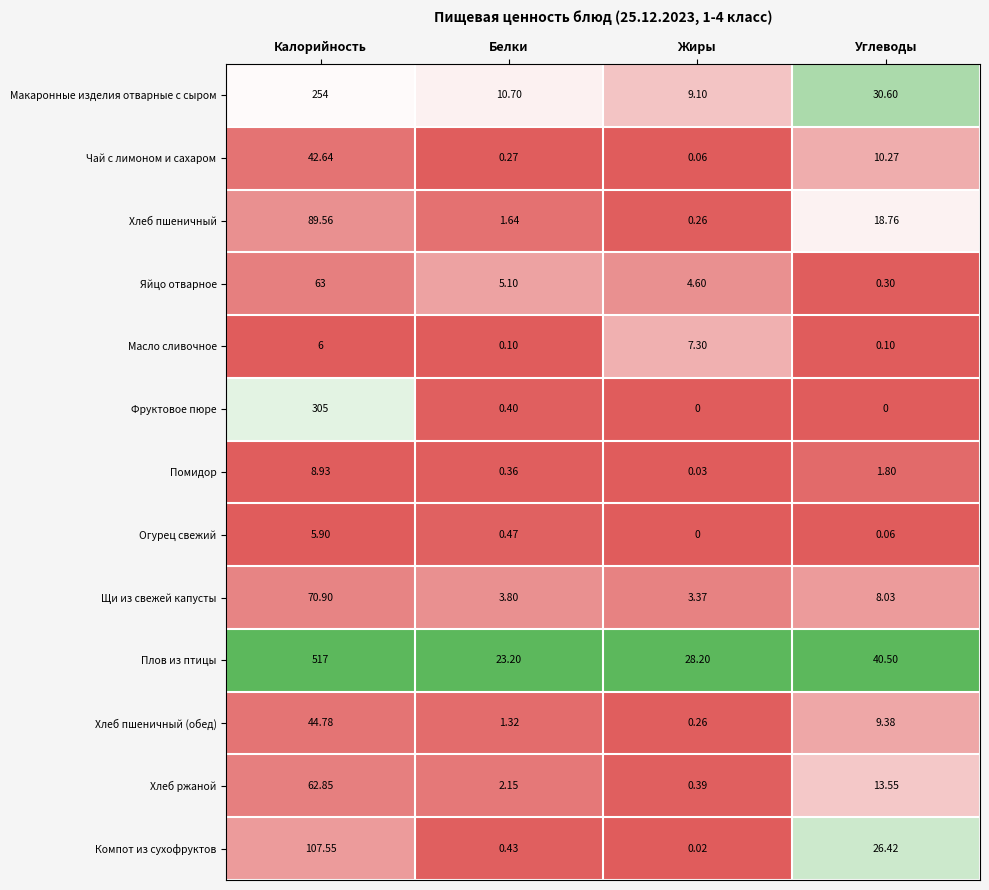

What is the difference between the highest and lowest values at Белки?

23.1